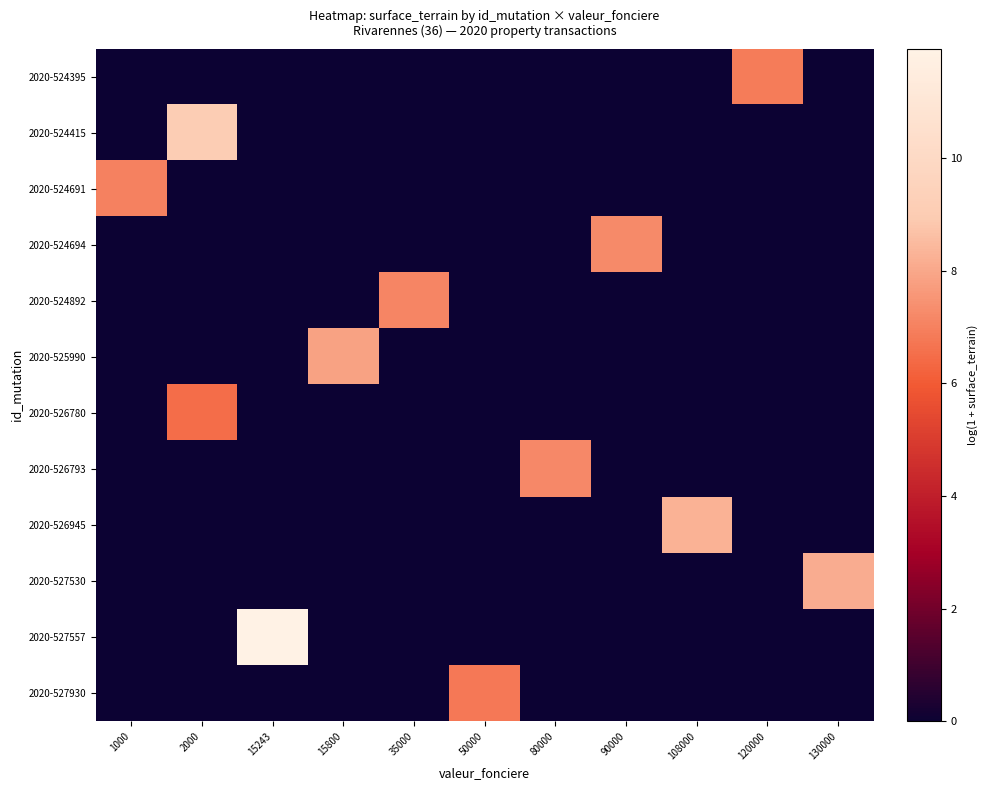

Which series has the largest range (max minus min)?

2020-527557